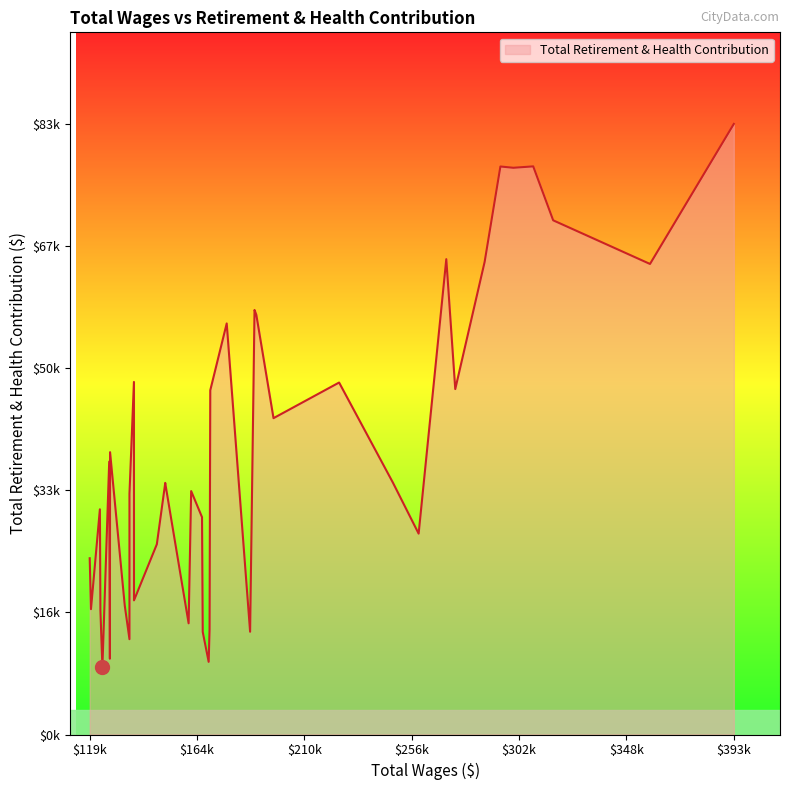

Does the chart display data point markers on the line(s)?

No